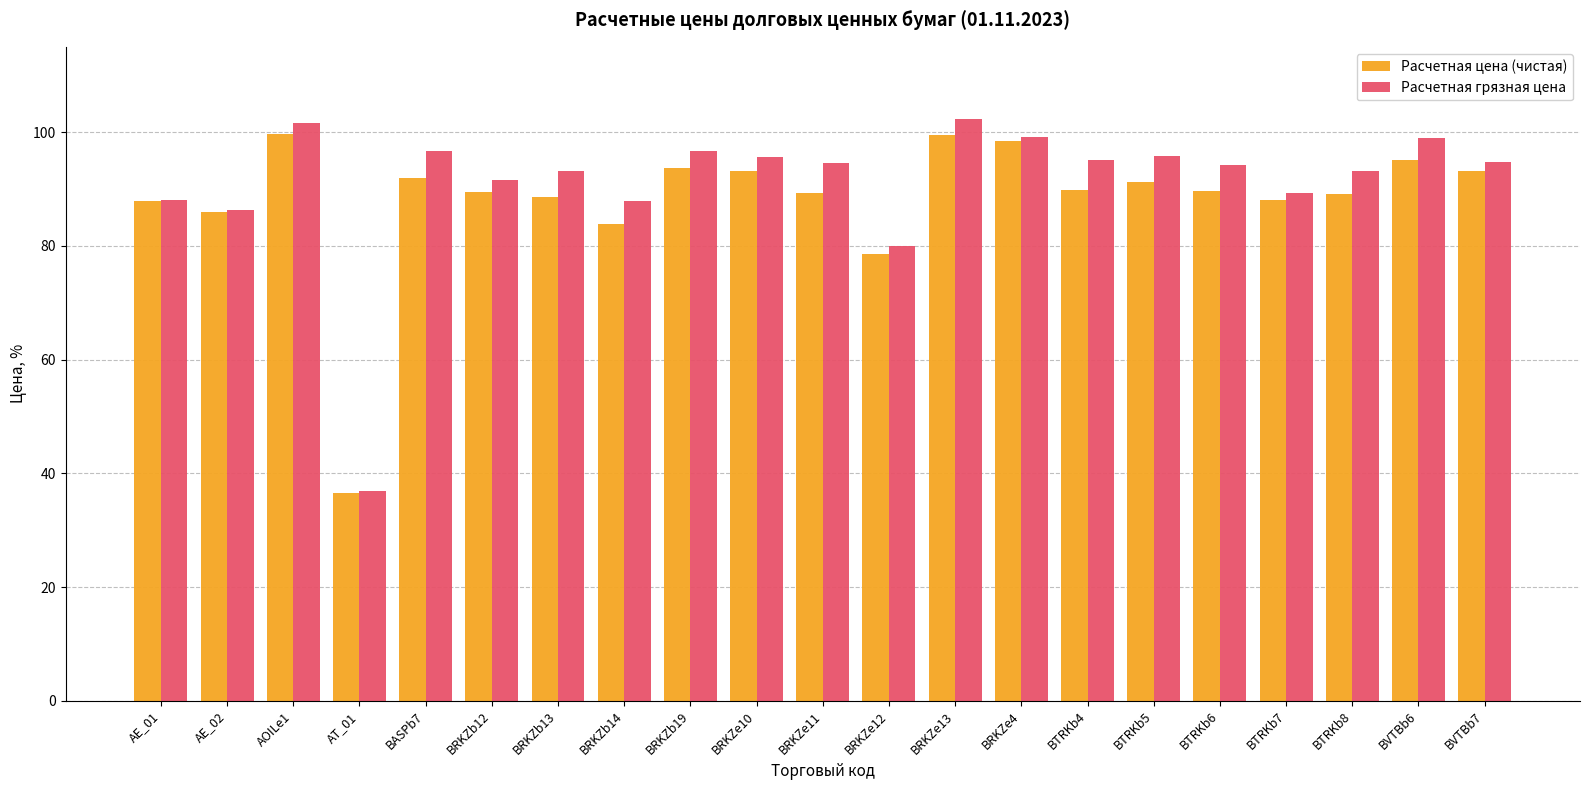

What are all the series names shown in the legend?

Расчетная цена (чистая), Расчетная грязная цена